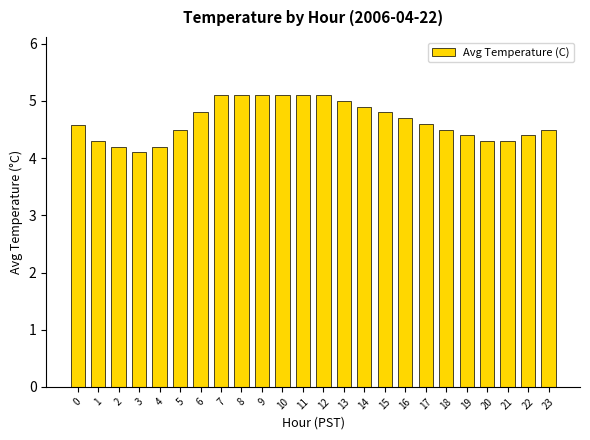

True or false: the data shows 4.4 at 22.

True